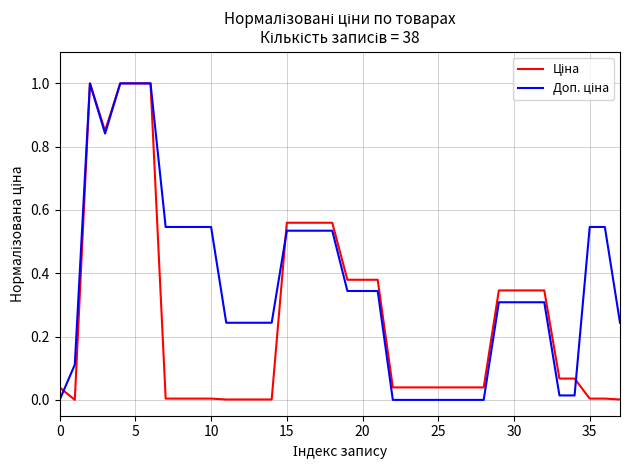

Is this an area chart (filled region under the line)?

No